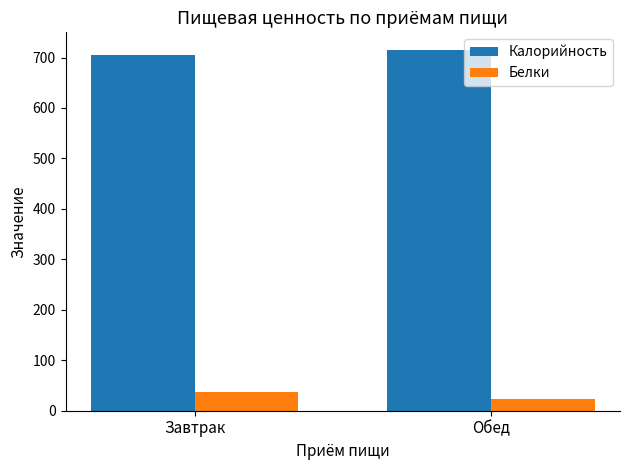

What is the label of the 2nd bar from the right?

Завтрак